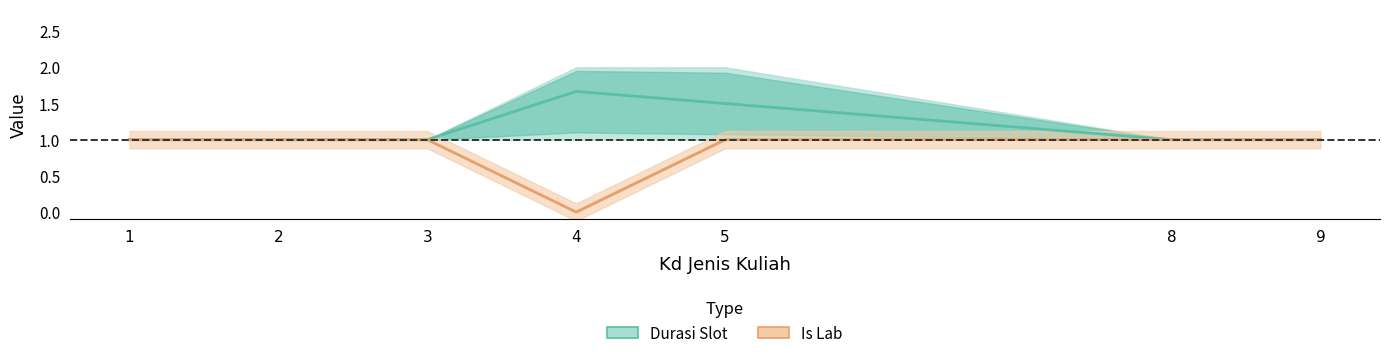

What is the lowest value of the Durasi Slot series?

1.0